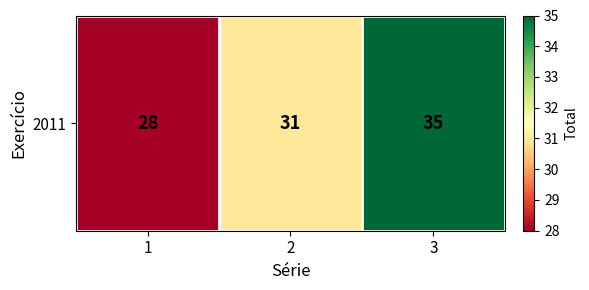

True or false: the data shows 9 at 1.

False